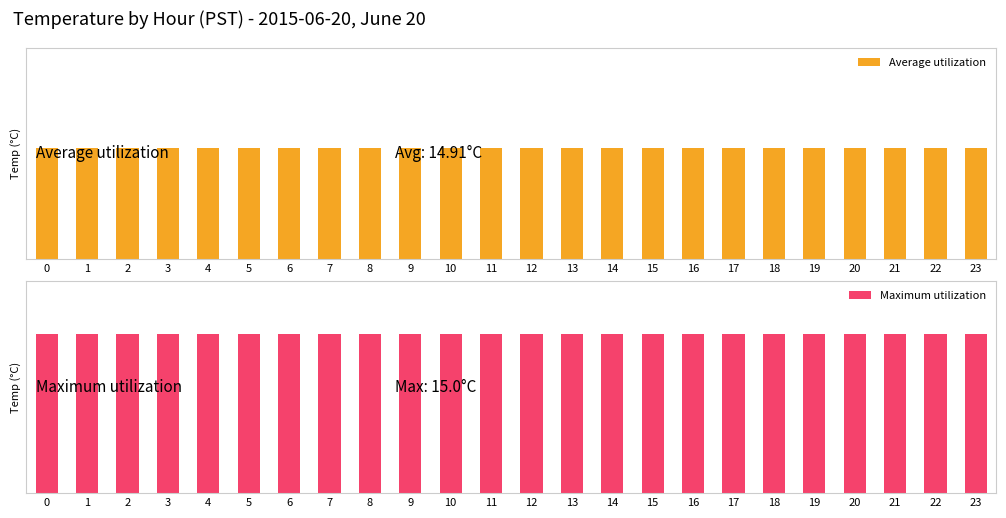

What is the approximate value of Maximum utilization at 9?

15.0